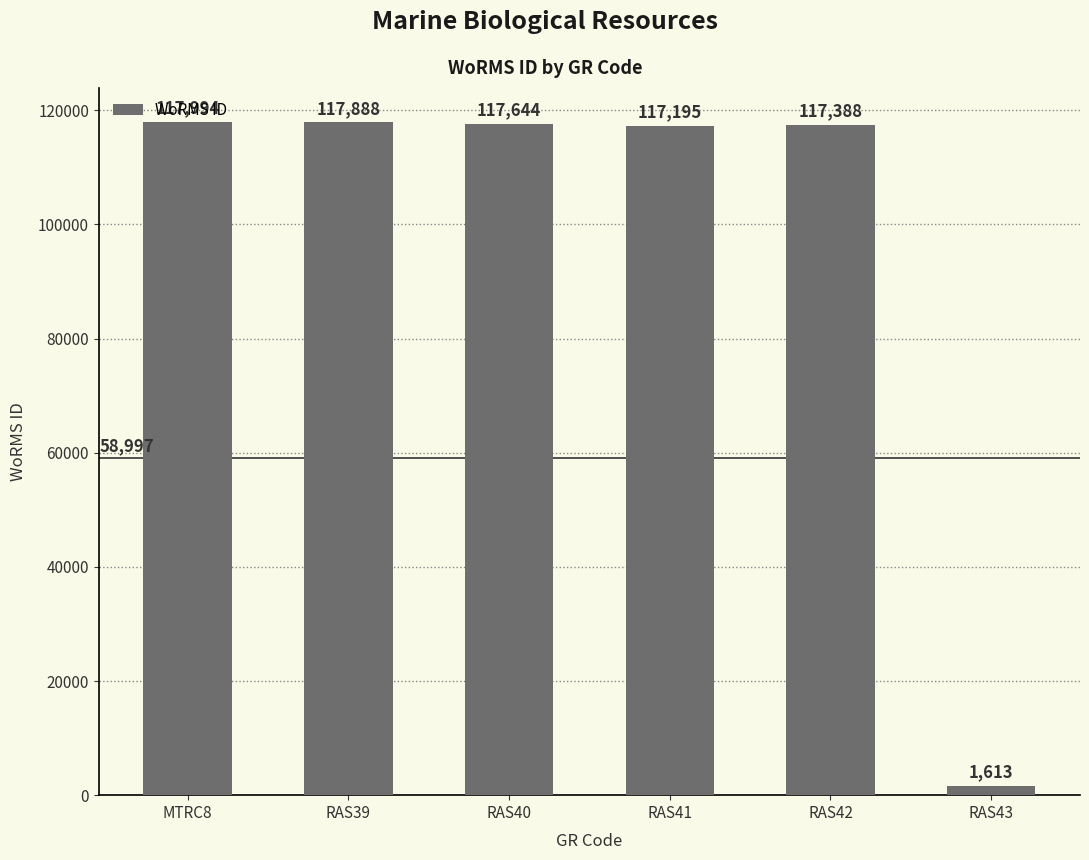

The chart shows a value of 1613 at RAS43. True or false?

True